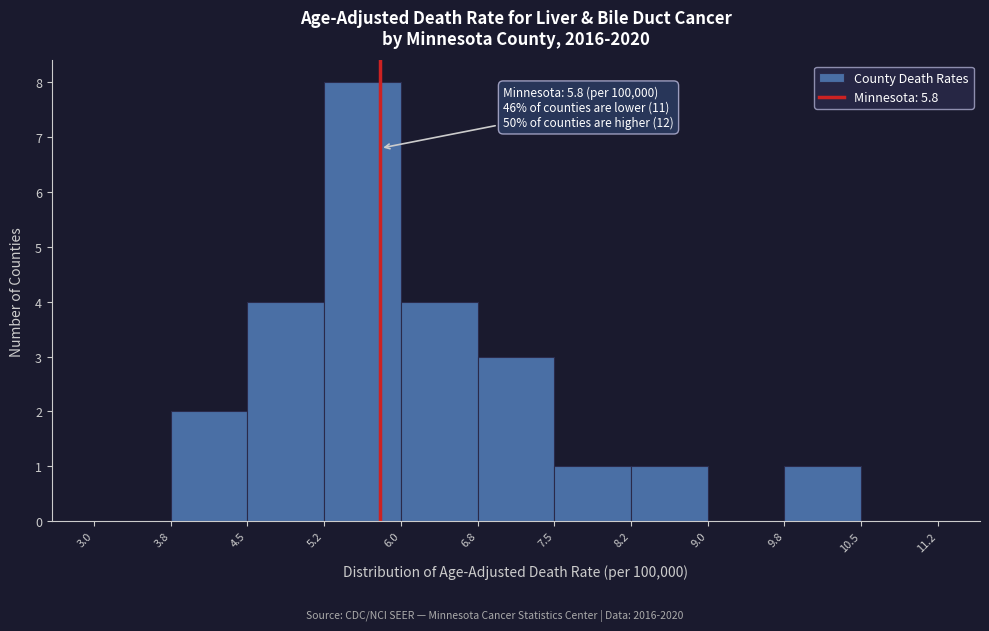

Over which range of the x-axis is the bar tallest?

5.2 to 6.0